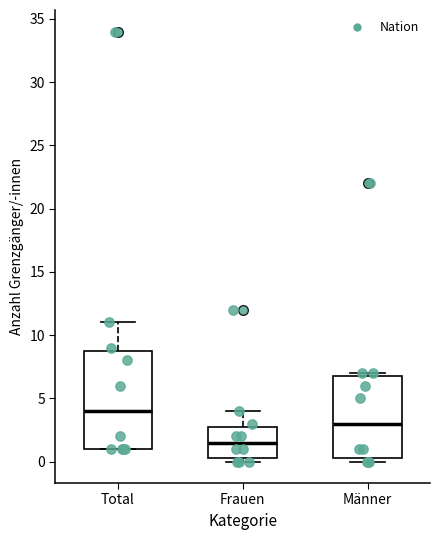

Reading left to right, read every box against the y-axis: the position of its median line, the range the box covers, and the ends of its whiskers. The values are not printed on the chart, so give them approximately, as read against the axis.

Total: median 4.0, box 1.0 to 9.0, whiskers 1.0 to 11.0
Frauen: median 1.5, box 0.5 to 3.0, whiskers 0.0 to 4.0
Männer: median 3.0, box 0.5 to 7.0, whiskers 0.0 to 7.0 (just above the box's upper edge)